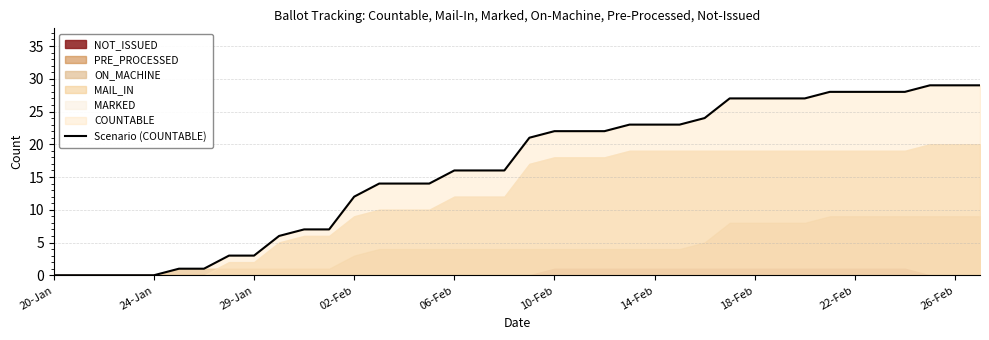

True or false: the data has more than 1 interior local peaks.

False